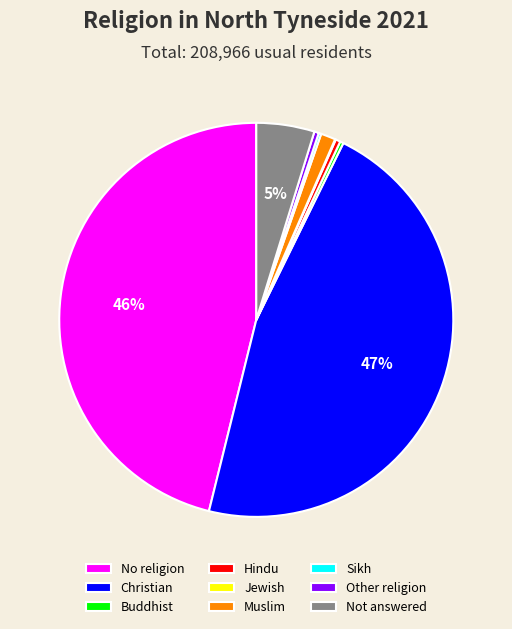

To the nearest percent, what percentage of the pie is Christian?

47%